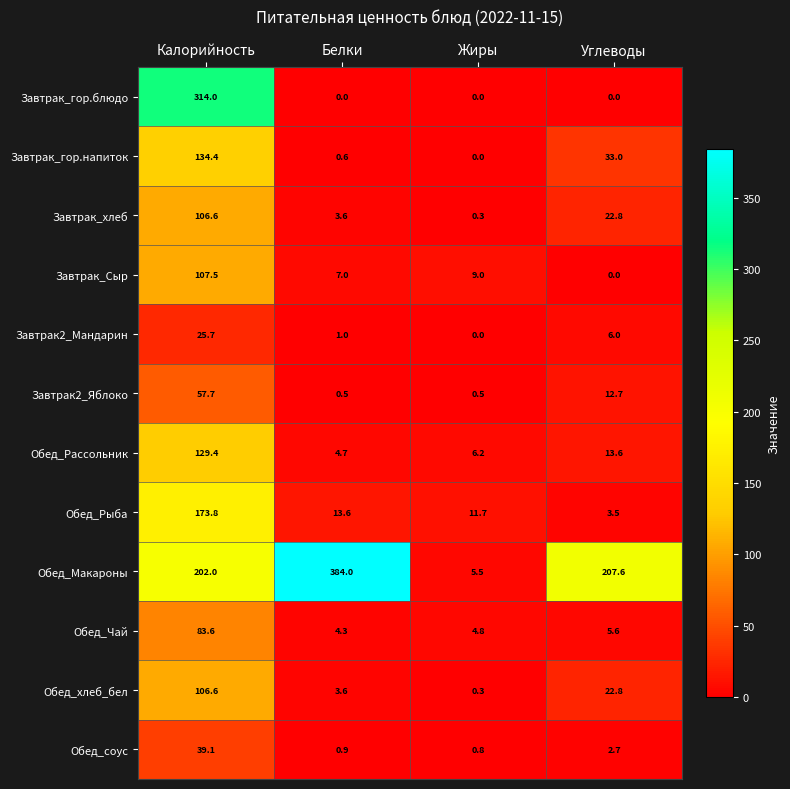

How many series are shown in this chart?

12